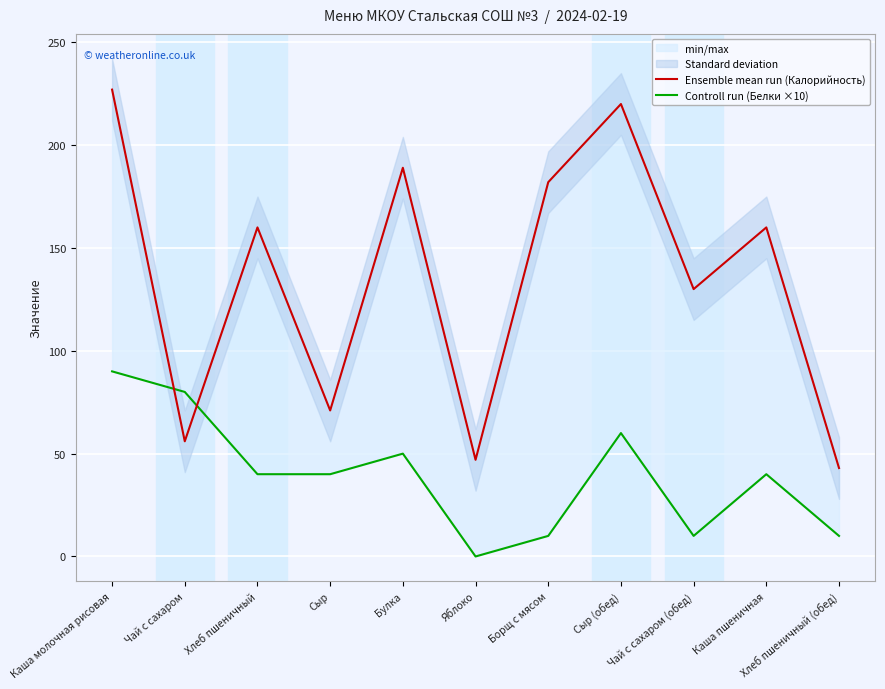

Which series ends up on top after the final intersection of Ensemble mean run (Калорийность) and Controll run (Белки ×10)?

Ensemble mean run (Калорийность)